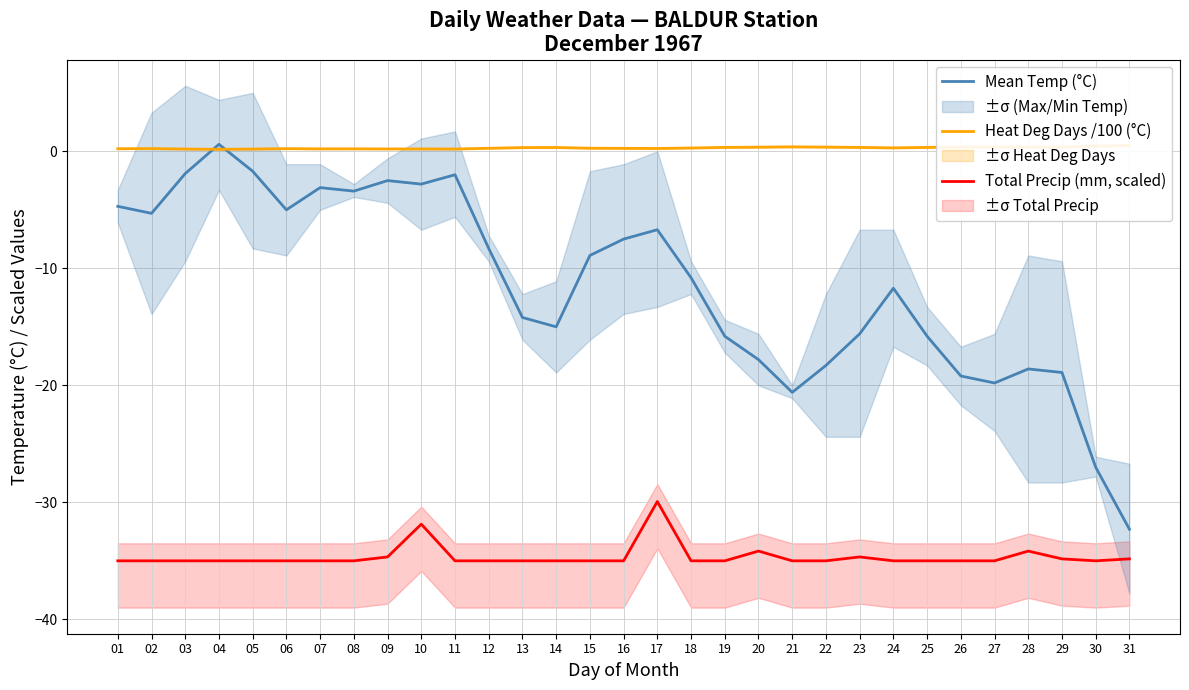

What is the total value across all series at 29?

-53.4